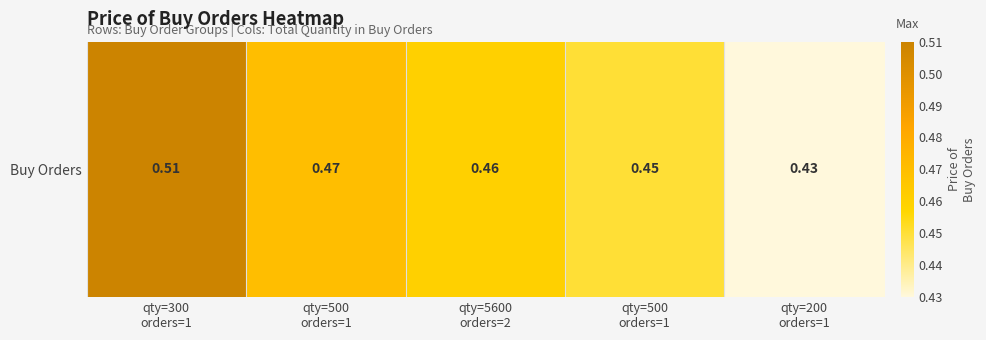

Which label corresponds to the smallest value in the chart?

qty=200
orders=1